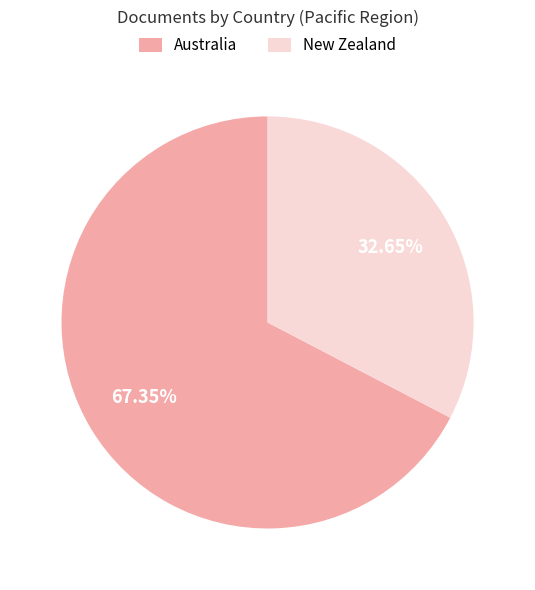

Combined, what portion of the pie is New Zealand and Australia?

100.0%